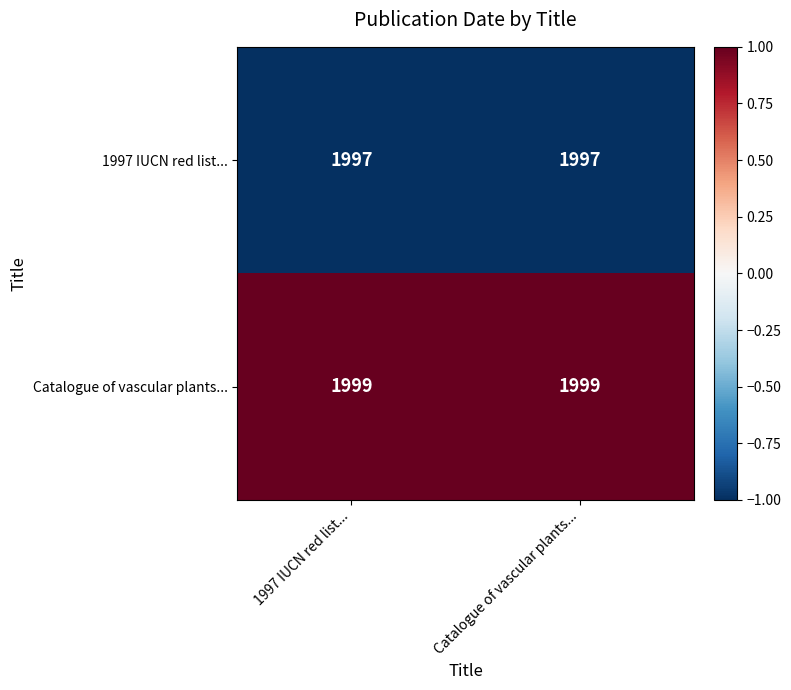

Is it true that Catalogue of vascular plants... equals 1999 at Catalogue of vascular plants...?

True